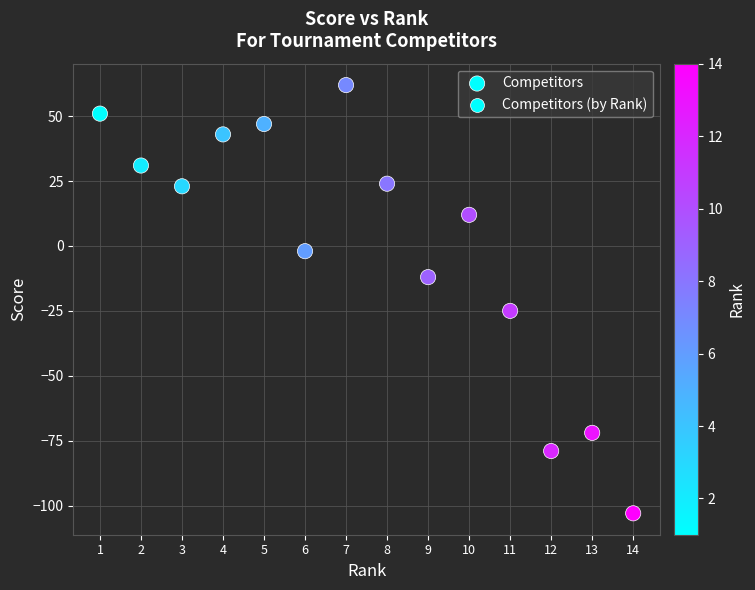

What Y value in the scatter plot is closest to -20?

-25